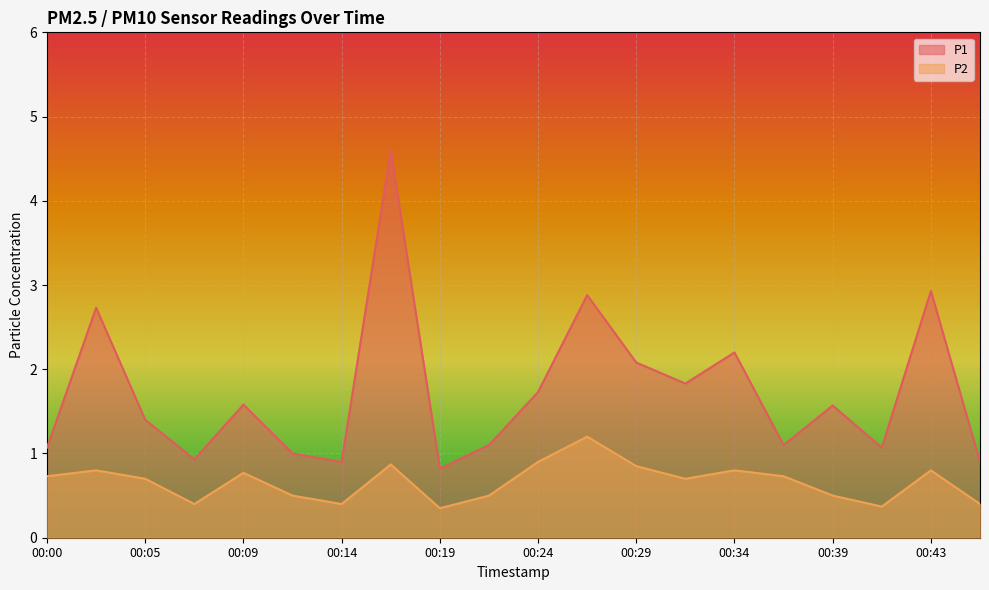

What is the greatest value displayed?

4.6